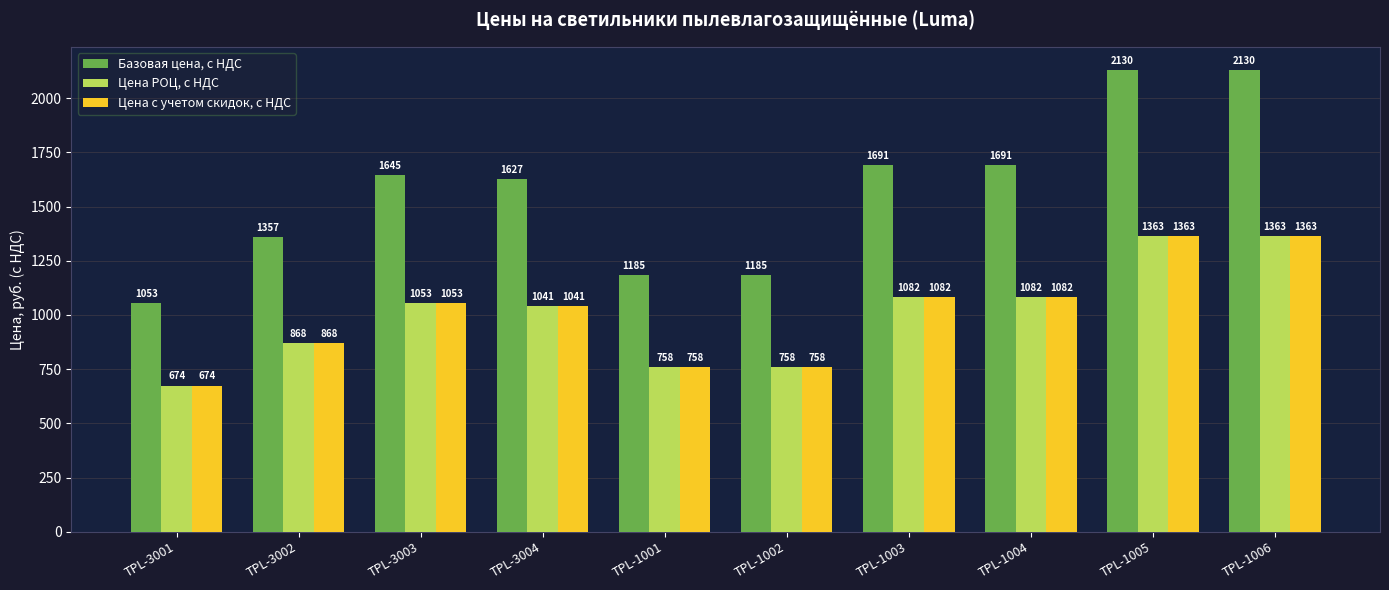

What is the label of the 7th bar from the left?

TPL-1003